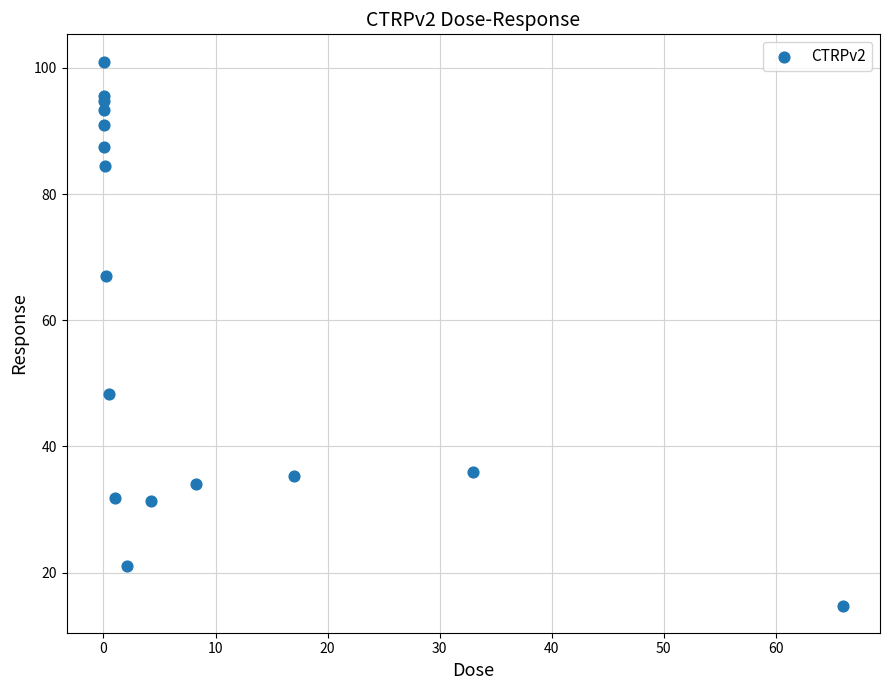

What Y value in the scatter plot is closest to 57?

48.3